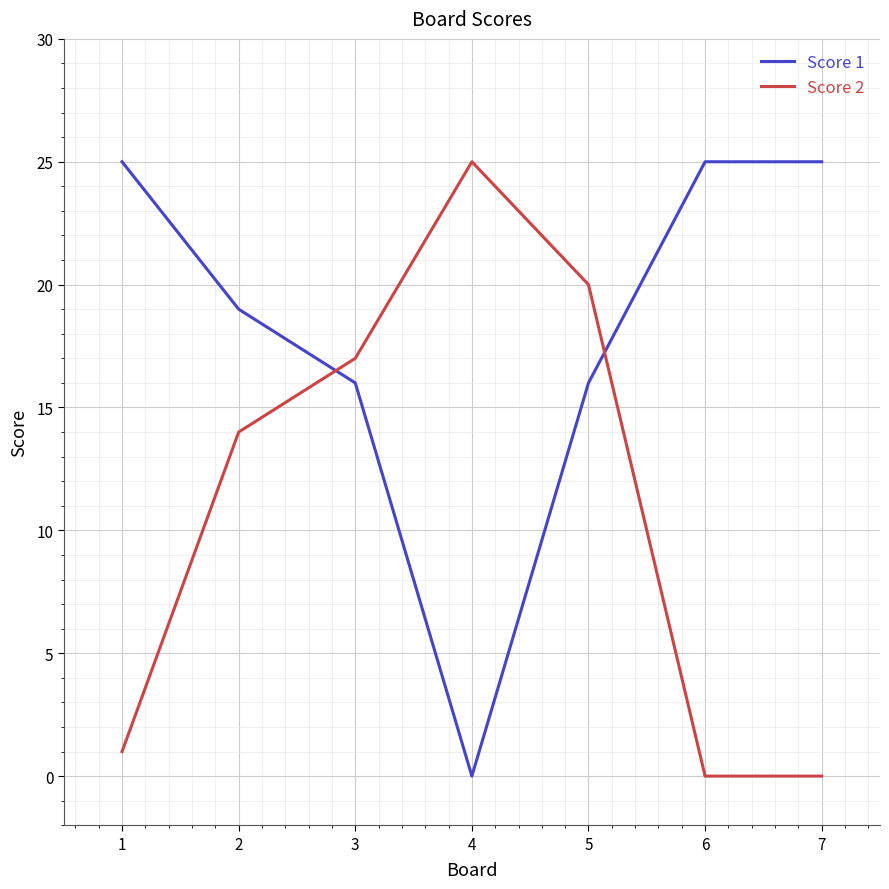

What is the difference between the maximum and minimum values in the Score 2 series?

25